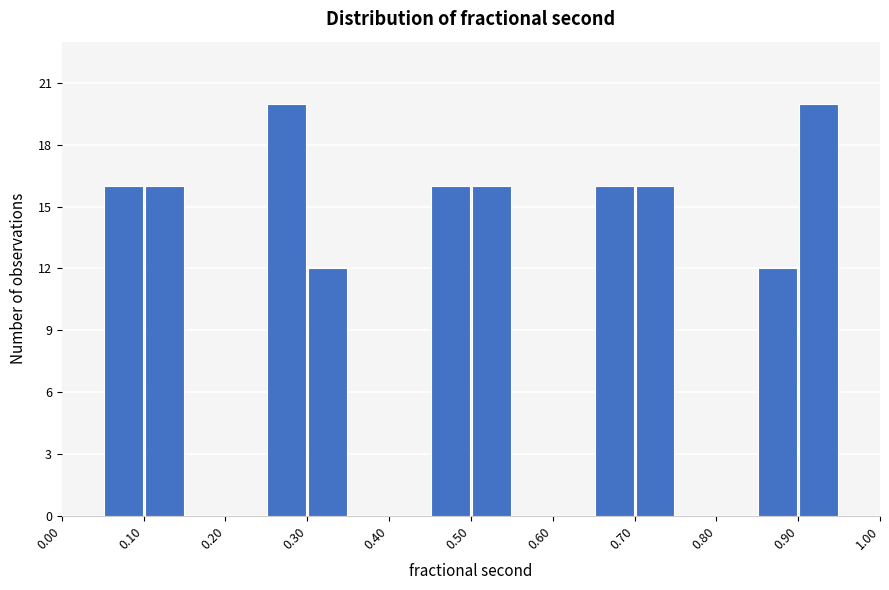

Reading left to right, list every bar in this chart as the range it spans on the x-axis followed by its height. The values are not printed on the chart, so give them approximately, as read against the axis.

0.00 to 0.05: 0
0.05 to 0.10: 16
0.10 to 0.15: 16
0.15 to 0.20: 0
0.20 to 0.25: 0
0.25 to 0.30: 20
0.30 to 0.35: 12
0.35 to 0.40: 0
0.40 to 0.45: 0
0.45 to 0.50: 16
0.50 to 0.55: 16
0.55 to 0.60: 0
0.60 to 0.65: 0
0.65 to 0.70: 16
0.70 to 0.75: 16
0.75 to 0.80: 0
0.80 to 0.85: 0
0.85 to 0.90: 12
0.90 to 0.95: 20
0.95 to 1.00: 0